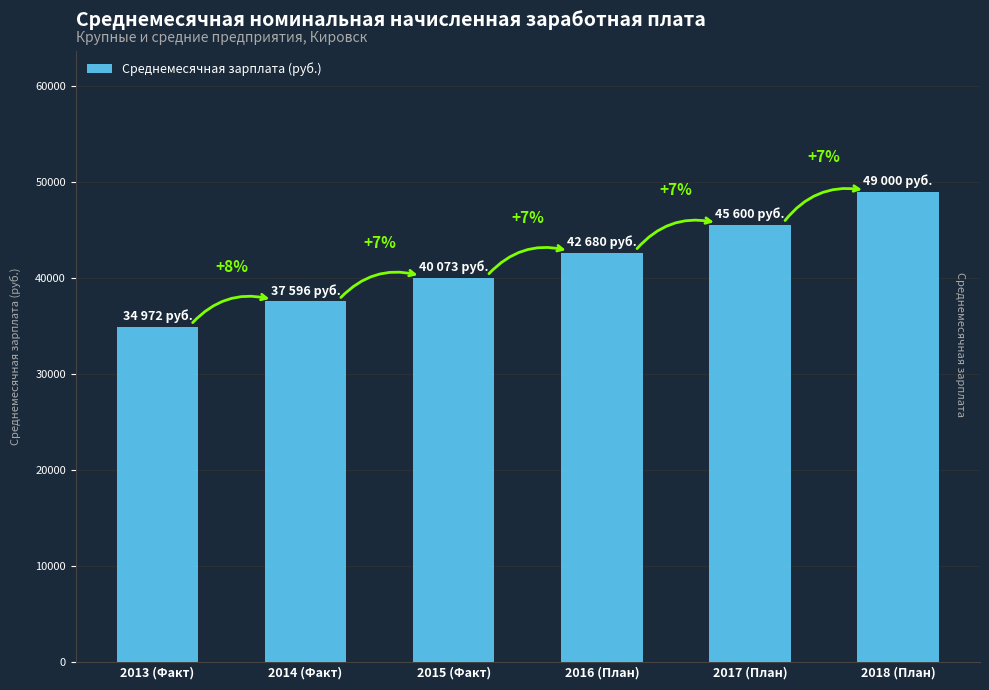

Does the chart contain any negative values?

No